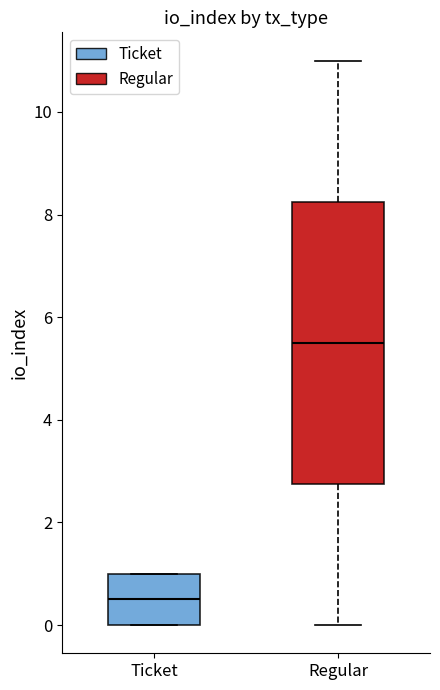

Reading left to right, transcribe this box plot: for each box, give where its median line is, the range the box spans, and where its two whiskers end, as read against the y-axis. The values are not printed on the chart, so give them approximately, as read against the axis.

Ticket: median 0.6, box 0.0 to 1.0, whiskers 0.0 to 1.0
Regular: median 5.6, box 2.8 to 8.2, whiskers 0.0 to 11.0